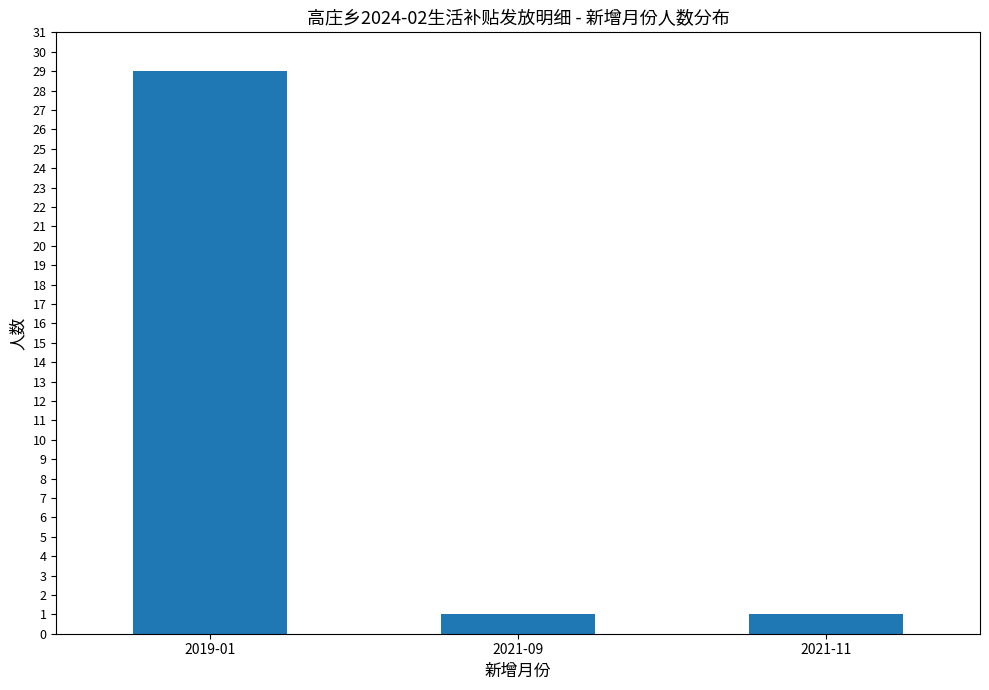

What is the sum of all values?

31